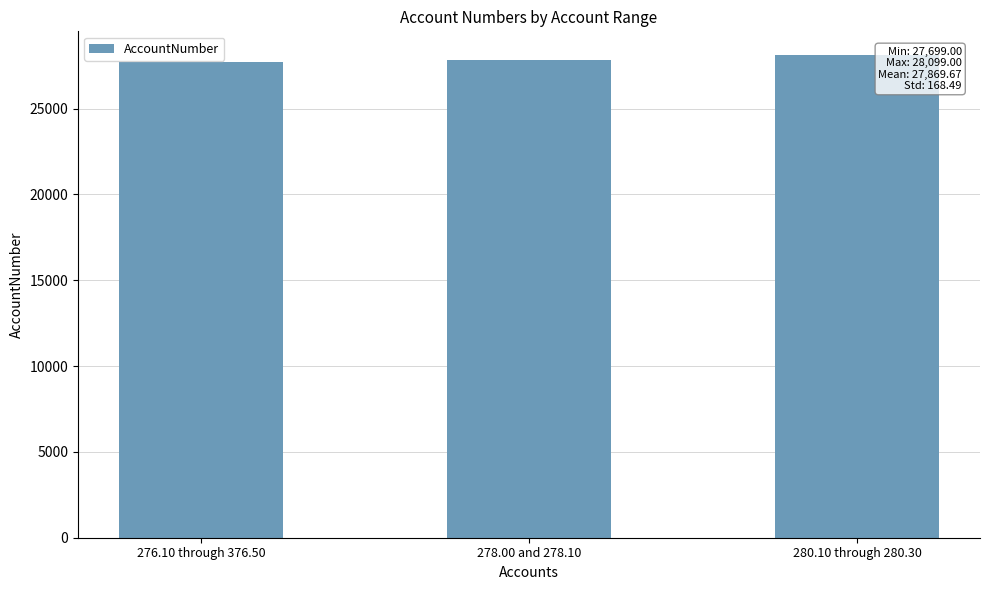

Is it true that the value at 280.10 through 280.30 is 28099?

True